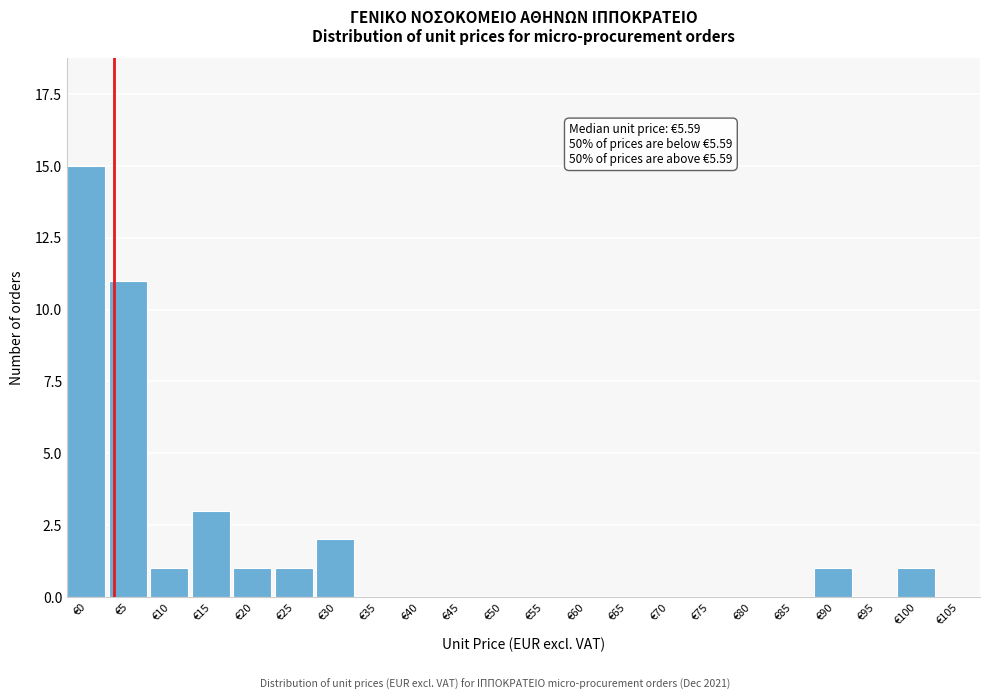

Reading left to right, transcribe all the data shown in this chart.

€0=15	€5=11	€10=1	€15=3	€20=1	€25=1	€30=2	€35=0	€40=0	€45=0	€50=0	€55=0	€60=0	€65=0	€70=0	€75=0	€80=0	€85=0	€90=1	€95=0	€100=1	€105=0